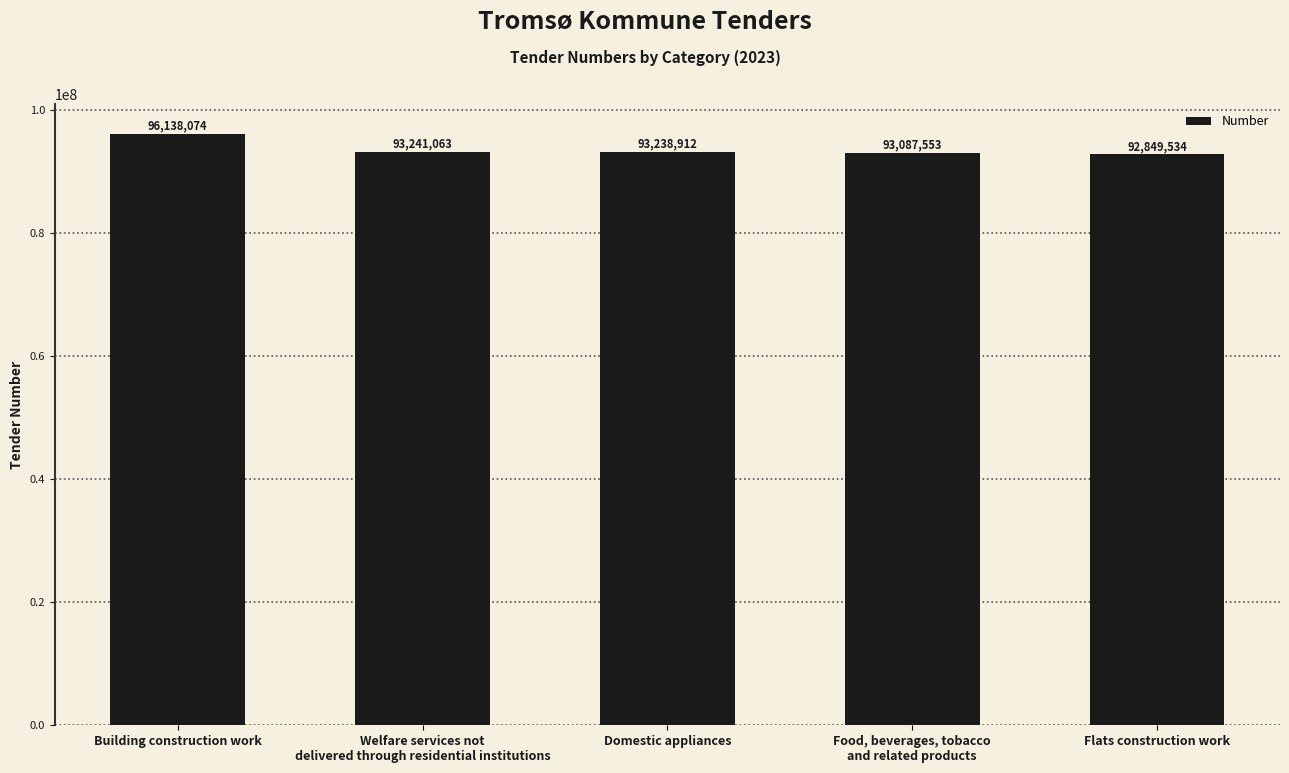

Where is the data nearest to the value 94493804?

Welfare services not
delivered through residential institutions